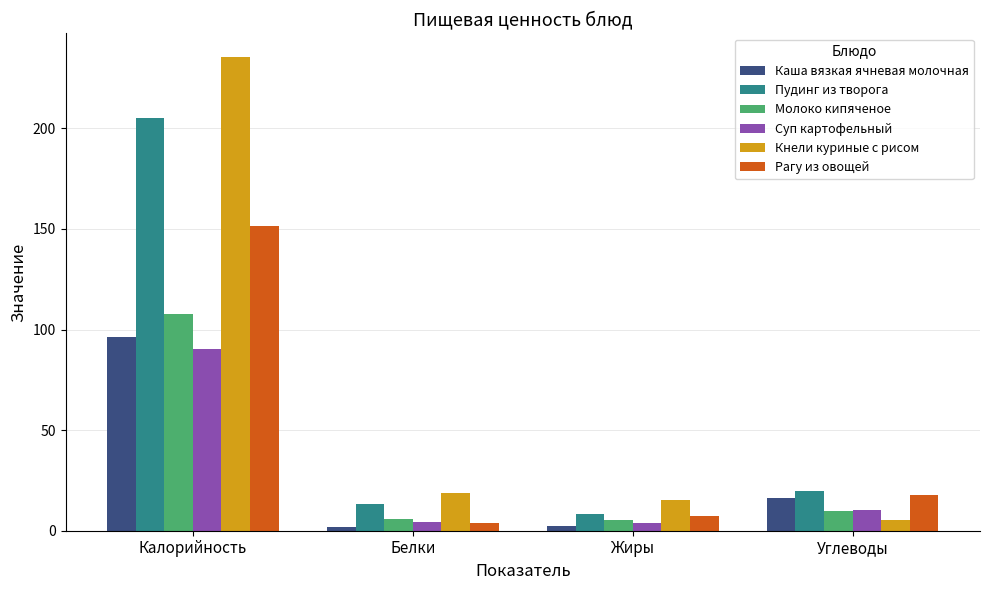

What is the label of the 4th bar from the left?

Углеводы